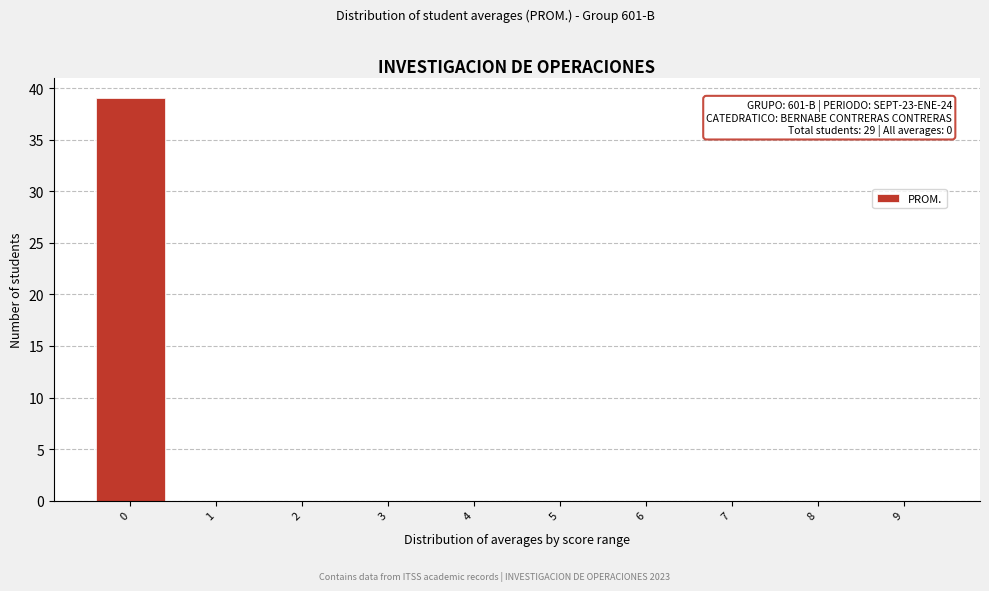

Reading right to left, extract all data points from this chart.

9=0	8=0	7=0	6=0	5=0	4=0	3=0	2=0	1=0	0=39